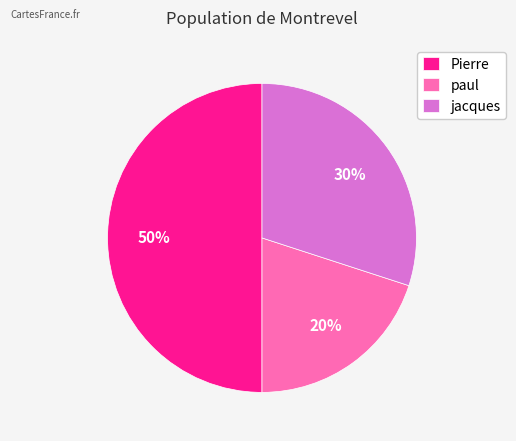

Is paul the majority of the pie?

No